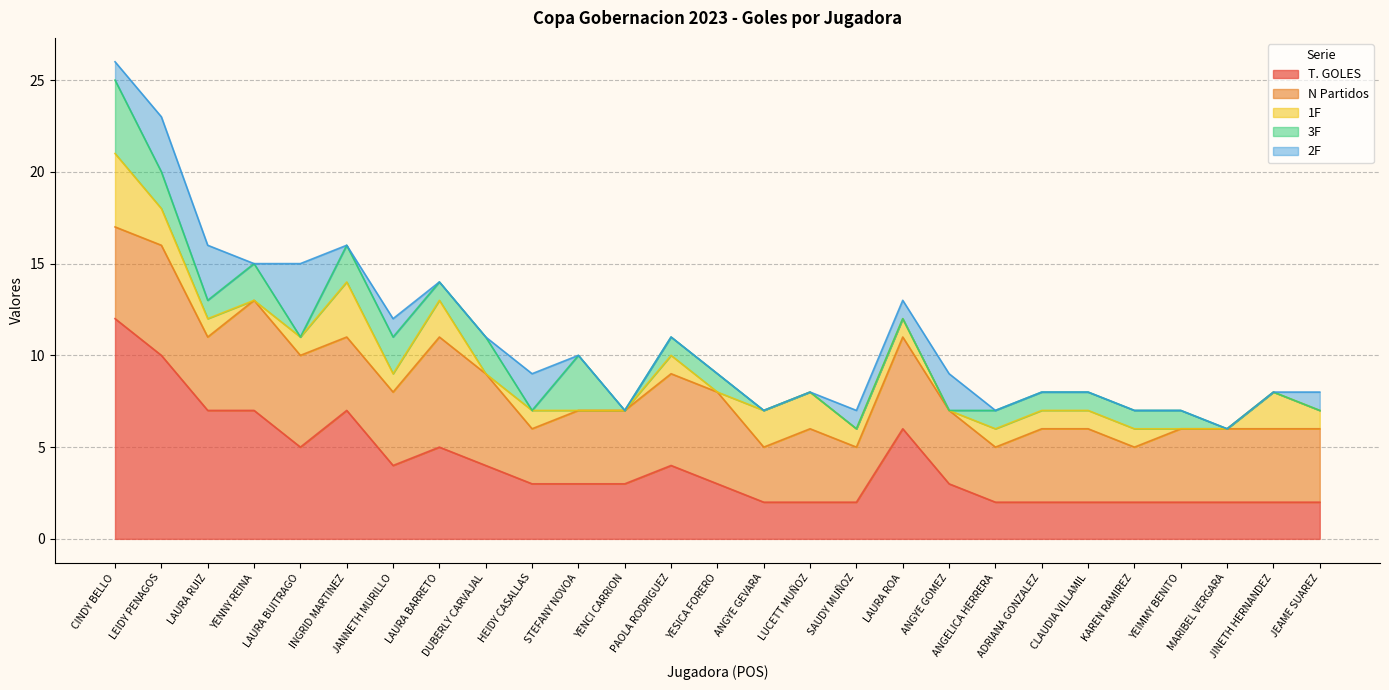

Which series changed the most between LEIDY PENAGOS and LAURA BUITRAGO?

T. GOLES